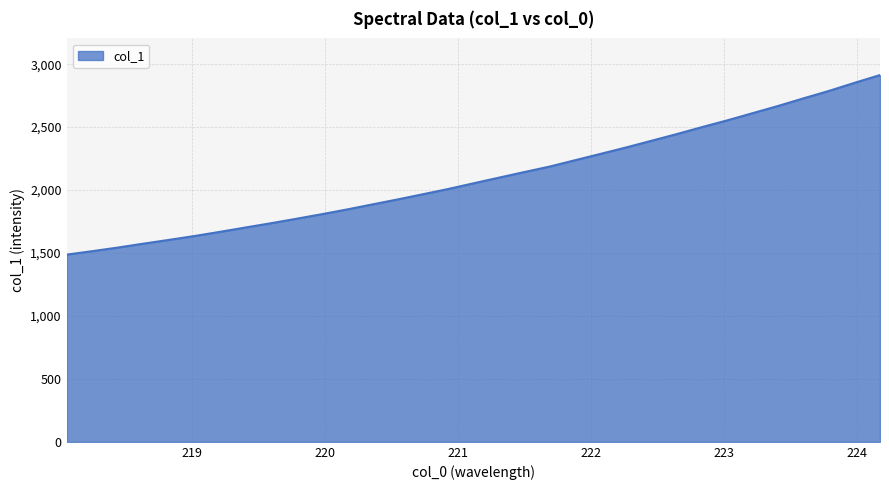

What is the minimum value shown in the chart?

1487.3